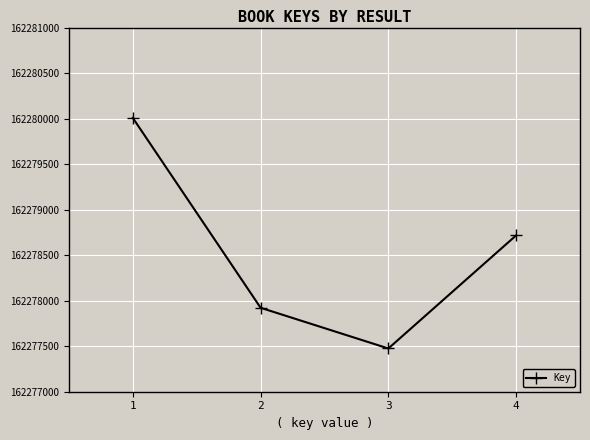

Which label corresponds to the largest value in the chart?

1